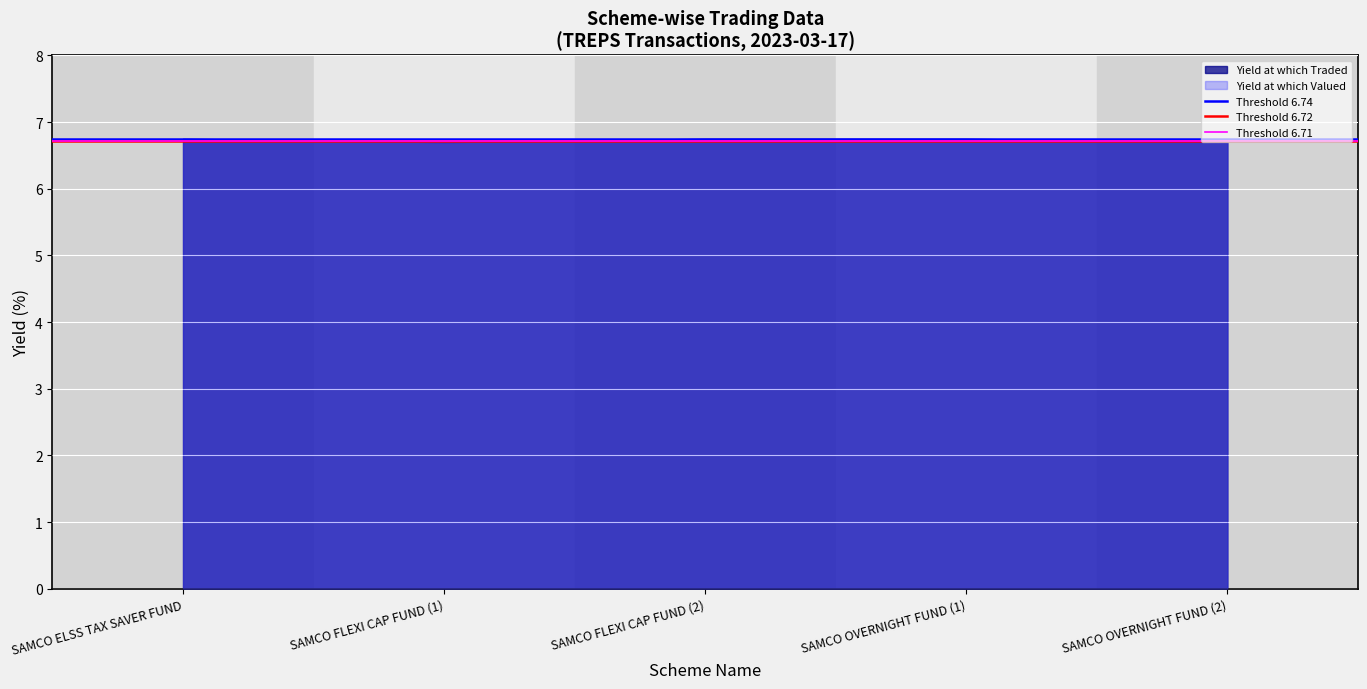

At SAMCO FLEXI CAP FUND (1), list the series in order from largest to smallest.

Threshold 6.74, Threshold 6.72, Threshold 6.71